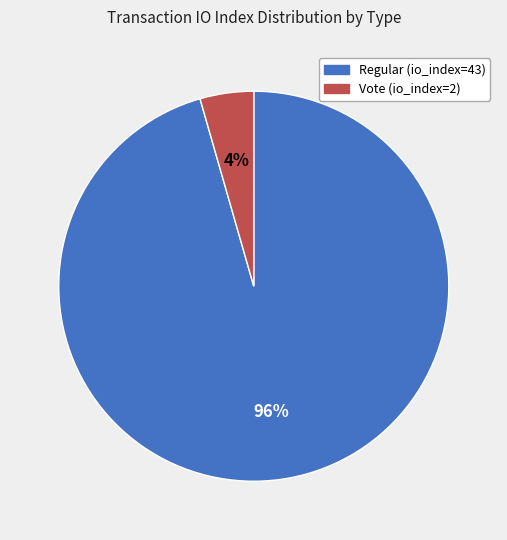

What is the smallest slice in the pie chart?

Vote (io_index=2)